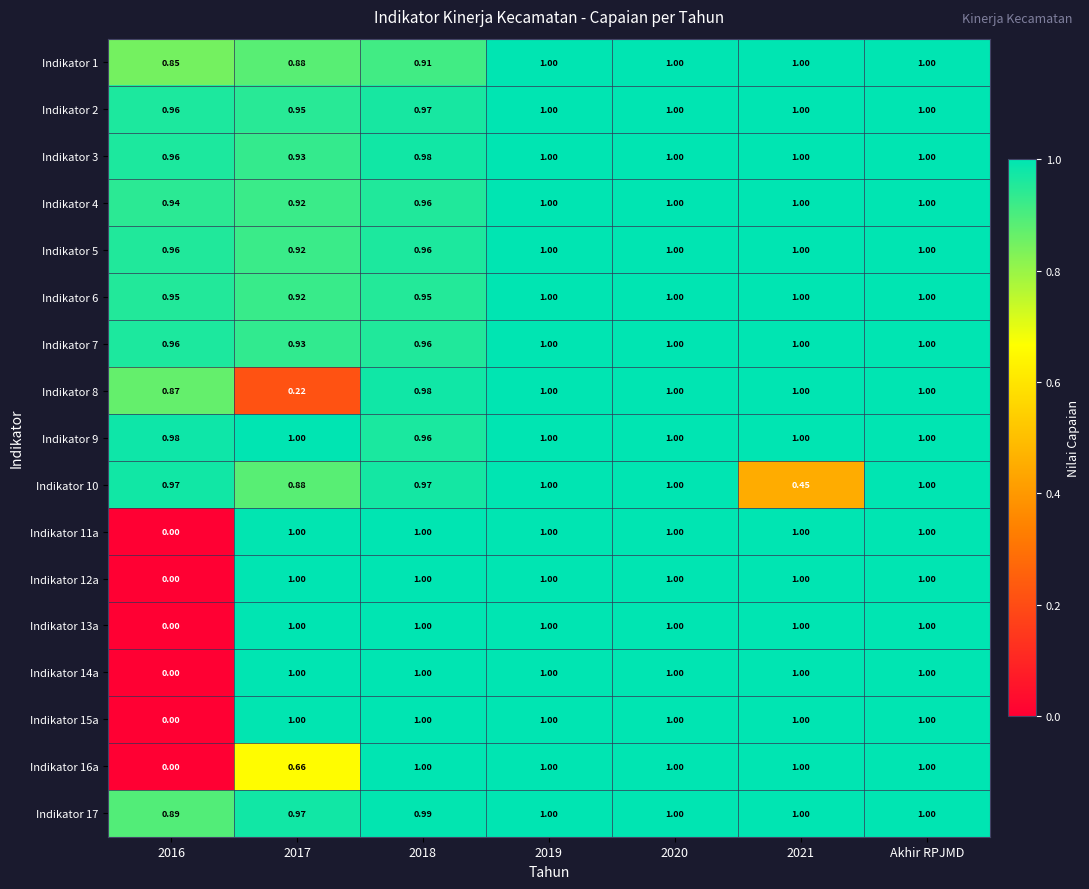

How many positive values does the Indikator 14a series have?

6